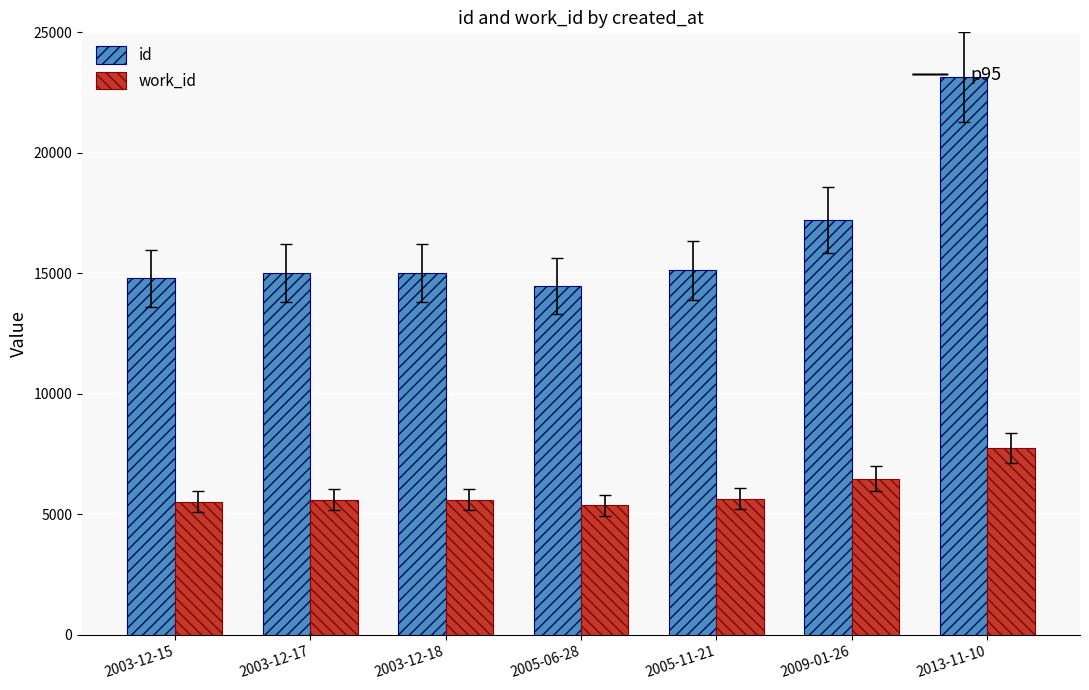

Are the bars grouped side by side (vs. stacked)?

Yes